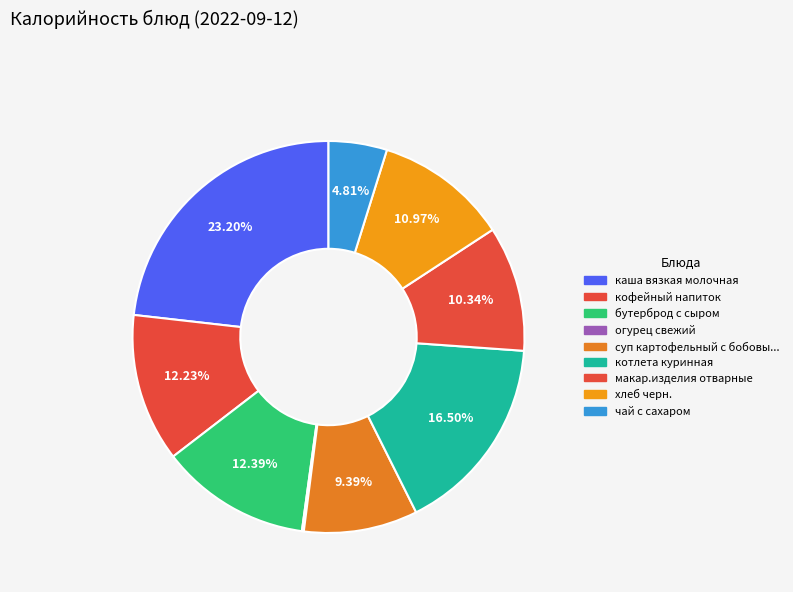

To the nearest percent, what is the difference between the largest and smallest slice percentages?

23%